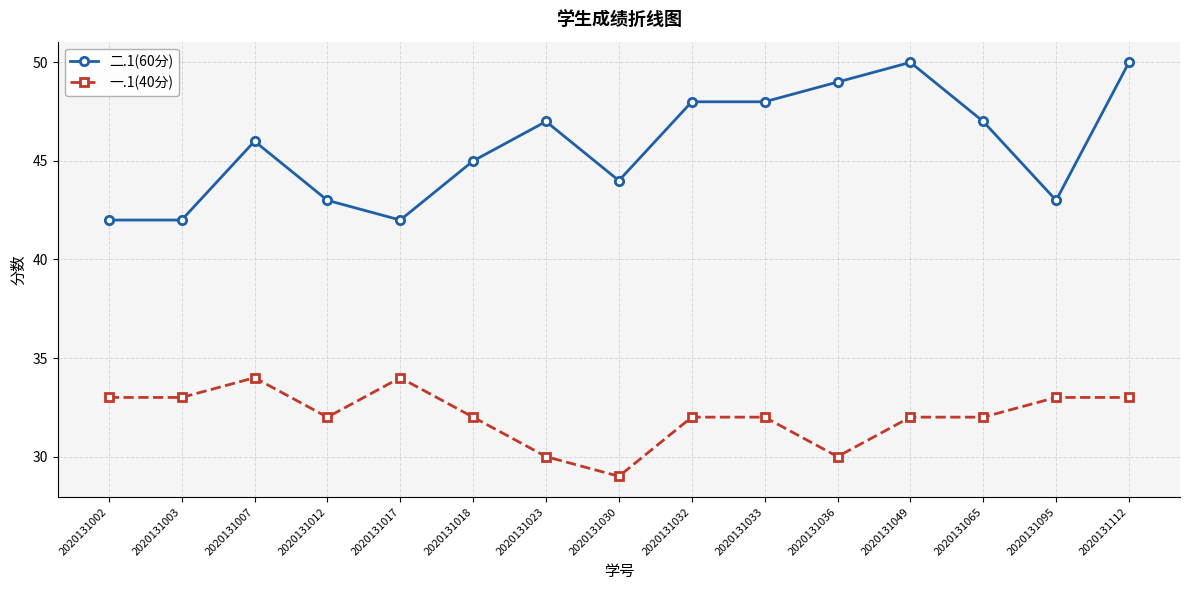

Which series has the largest range (max minus min)?

二.1(60分)